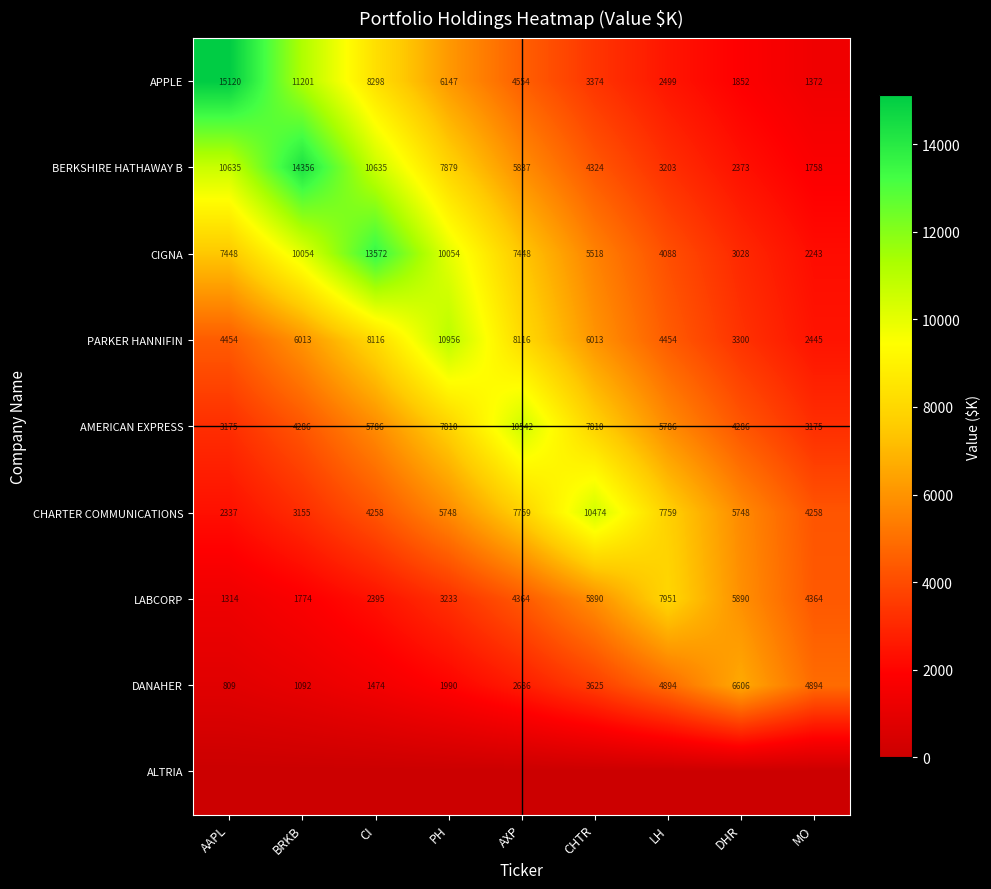

True or false: DANAHER has a value of 2686 at AXP.

True